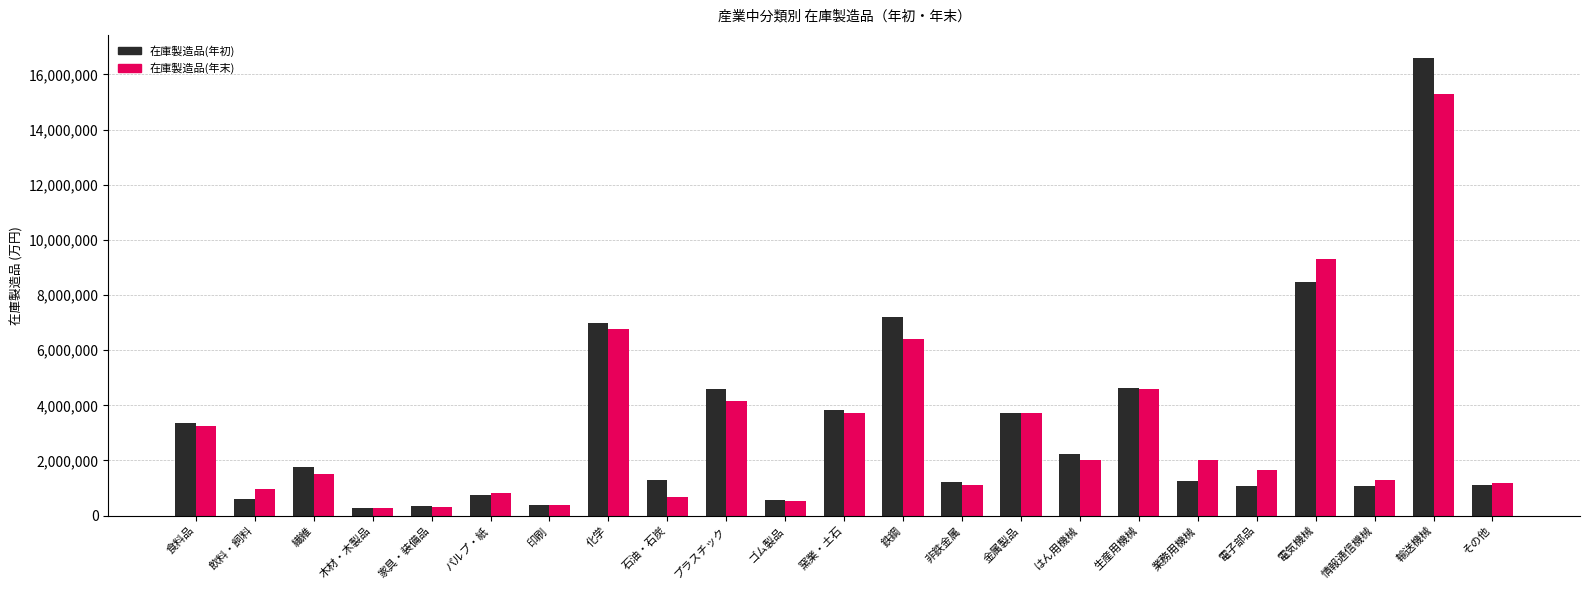

What position from the right is 木材・木製品?

20